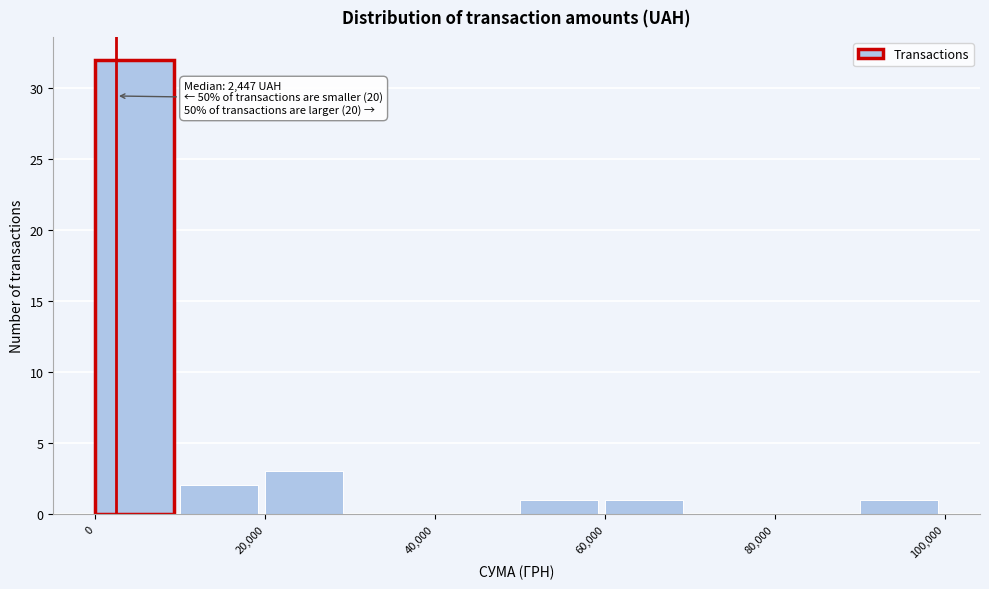

Which range on the x-axis has the tallest bar?

0 to 10000